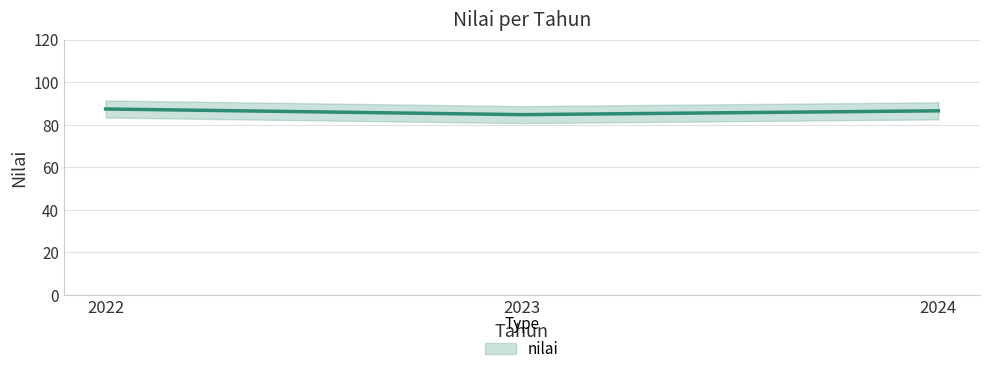

What is the sum of all values?

258.8